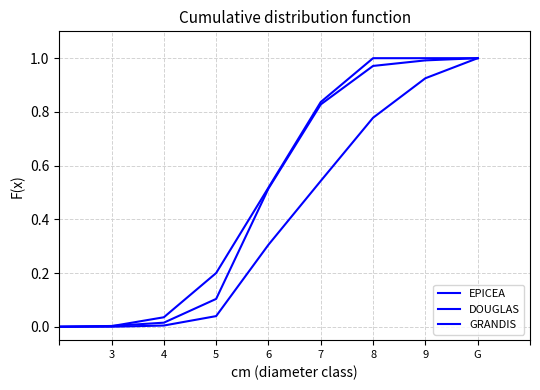

What is the label of the 6th point from the left?

7